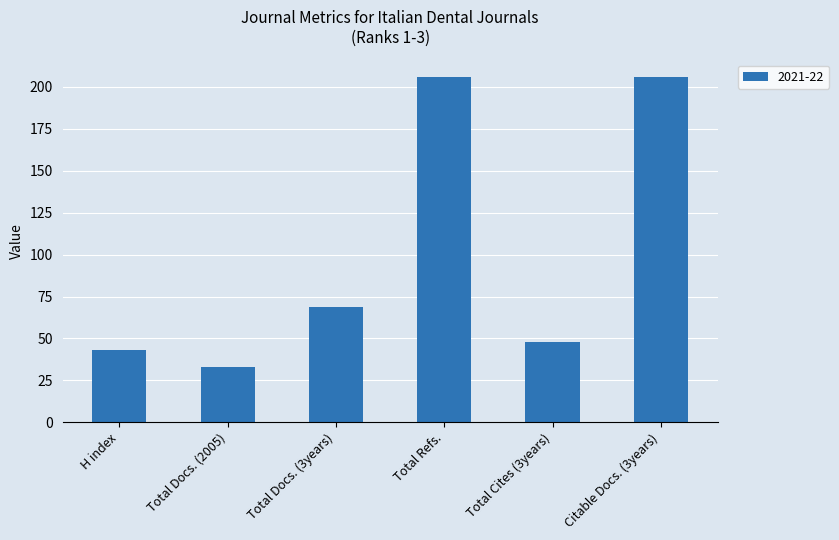

What is the label of the 1st bar from the right?

Citable Docs. (3years)